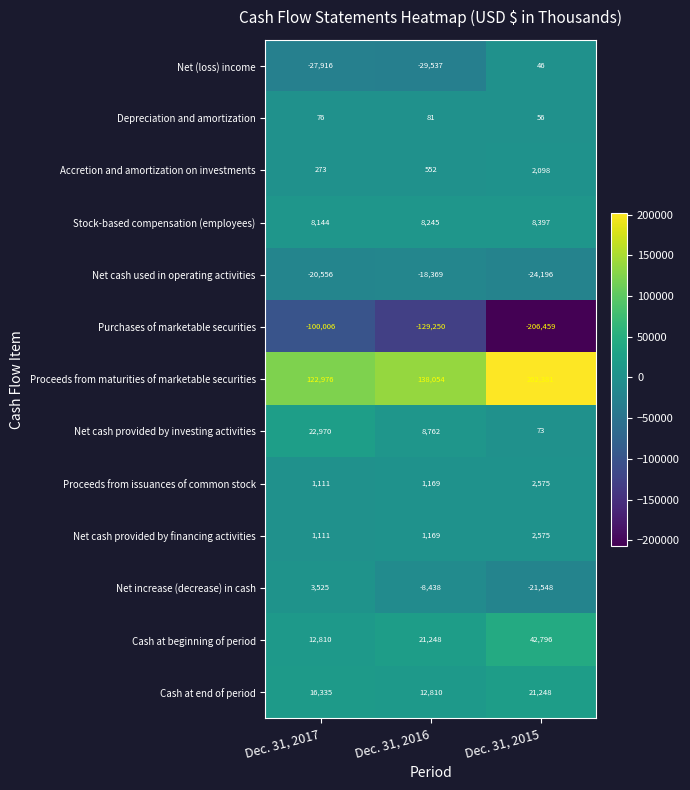

Which series changed the most between Dec. 31, 2017 and Dec. 31, 2016?

Purchases of marketable securities